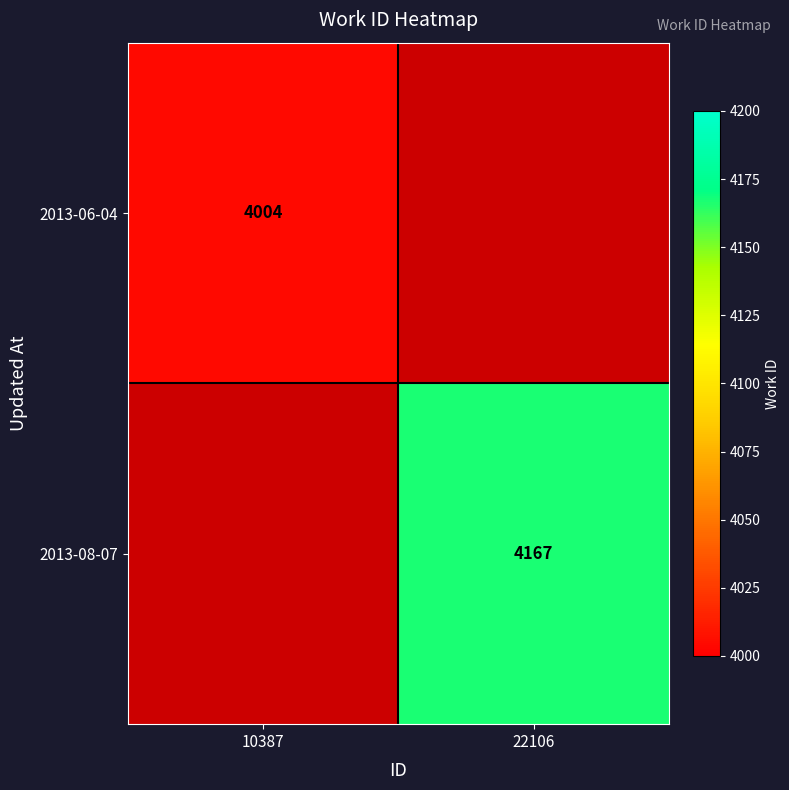

Between 22106 and 10387, which is larger?

10387